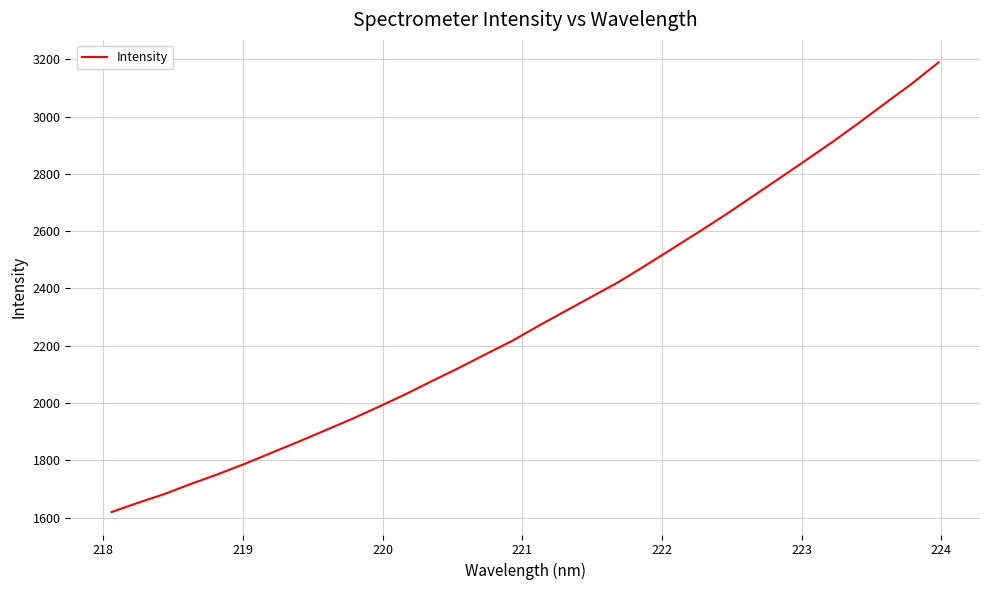

What is the sum of all values?

73601.3